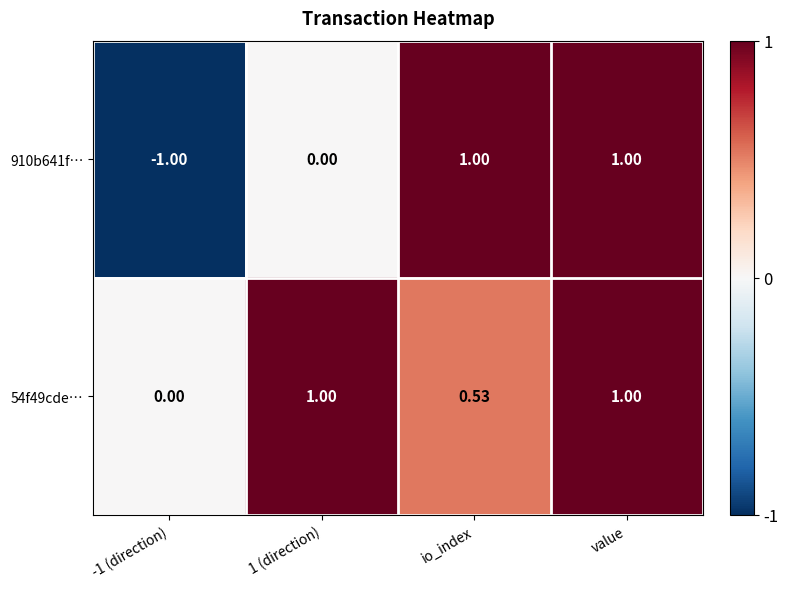

At which category is the sum across all series the highest?

value